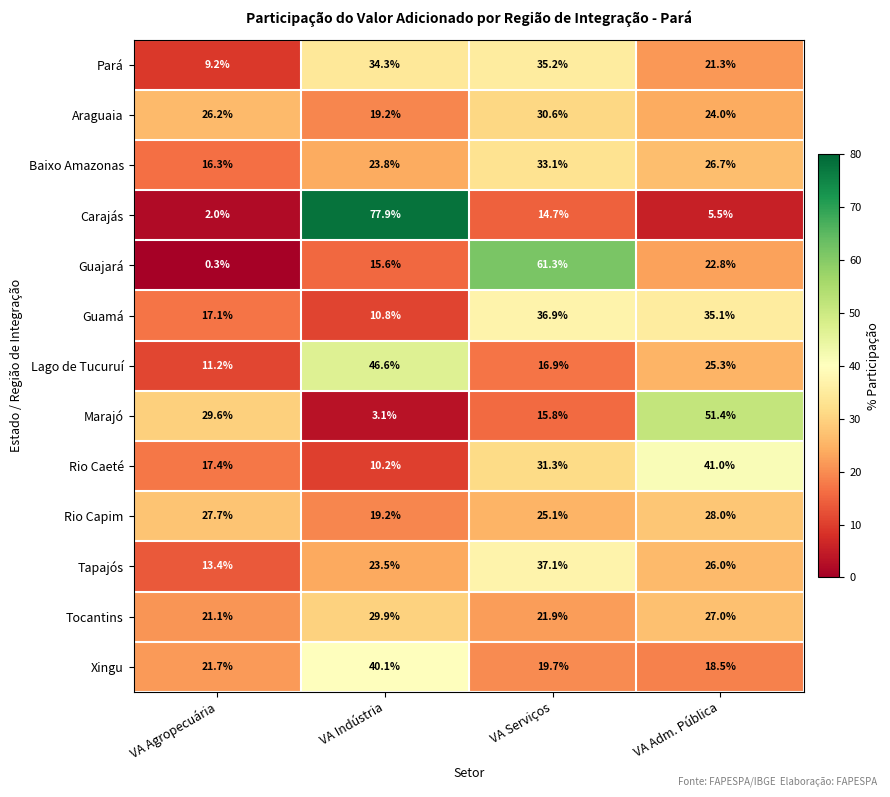

What is the lowest value of the Xingu series?

18.5